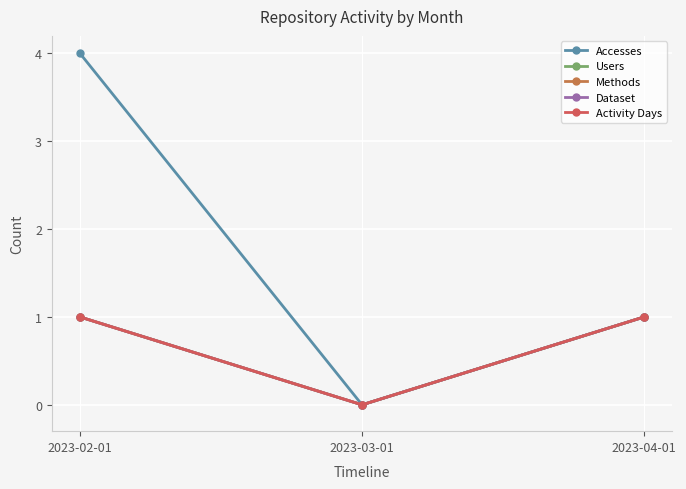

True or false: Users has a value of -1 at 2023-03-01.

False